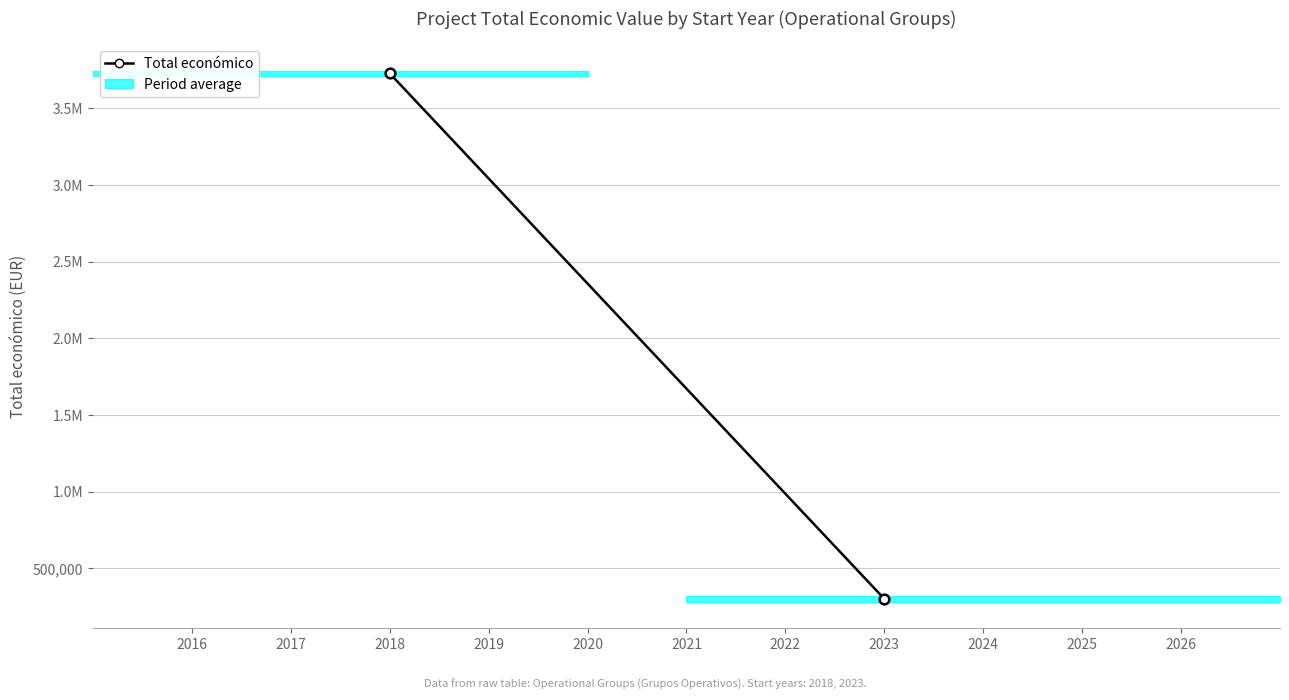

The value at 2018 is 5100828. True or false?

False